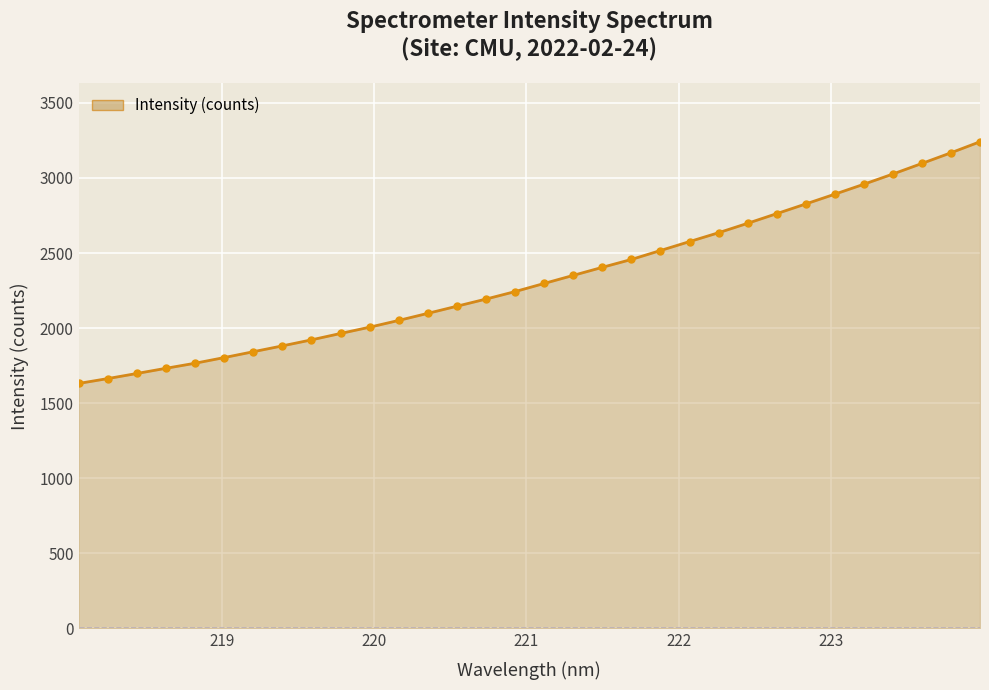

What is the minimum value shown in the chart?

1631.2